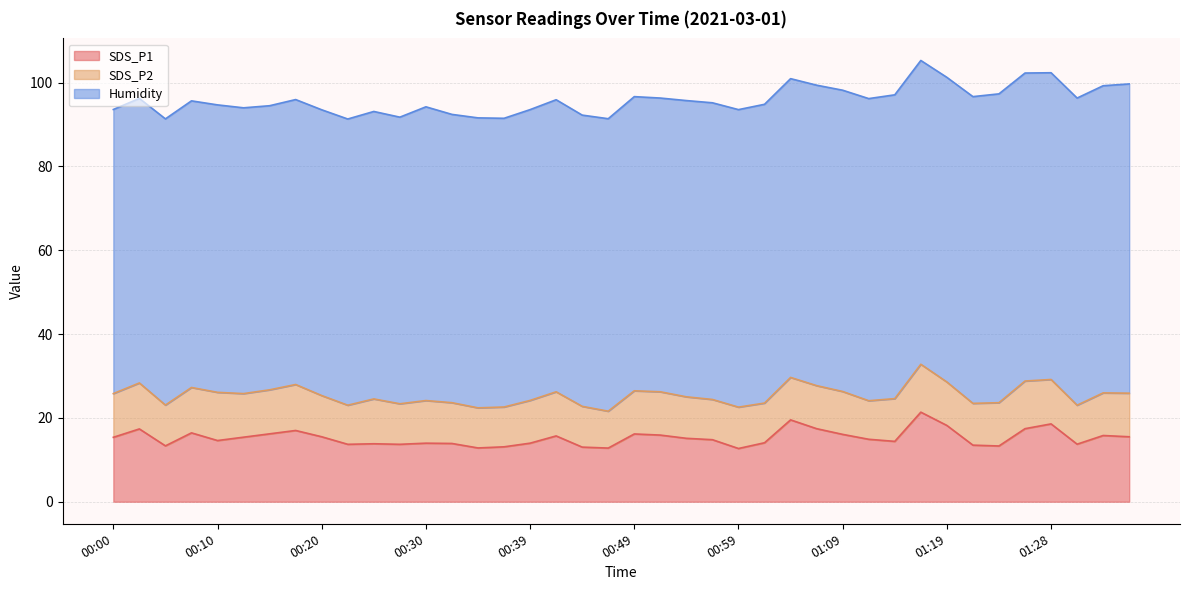

True or false: SDS_P2 has more than 2 points higher than both neighbors.

True